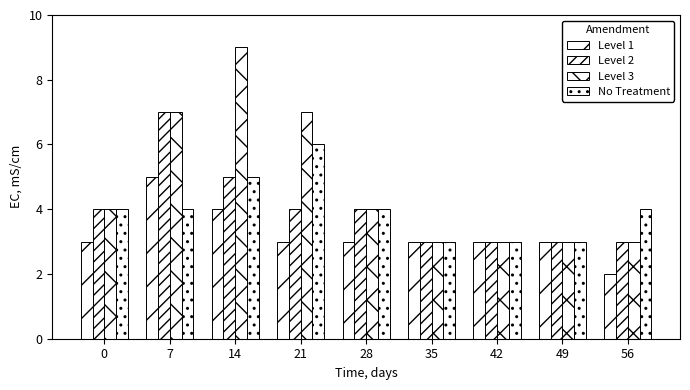

Rank the series by their maximum value, from lowest to highest.

Level 1, No Treatment, Level 2, Level 3